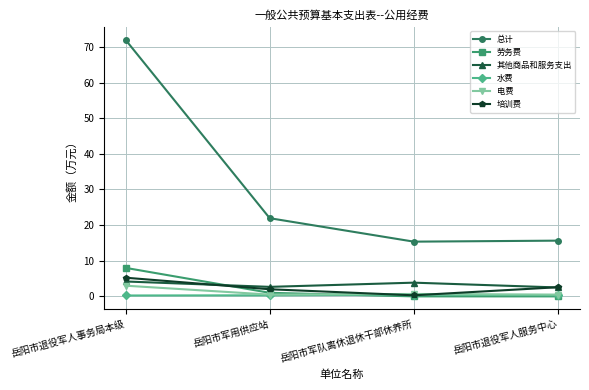

What is the difference between the 其他商品和服务支出 values at 岳阳市军用供应站 and 岳阳市退役军人事务局本级?

1.5